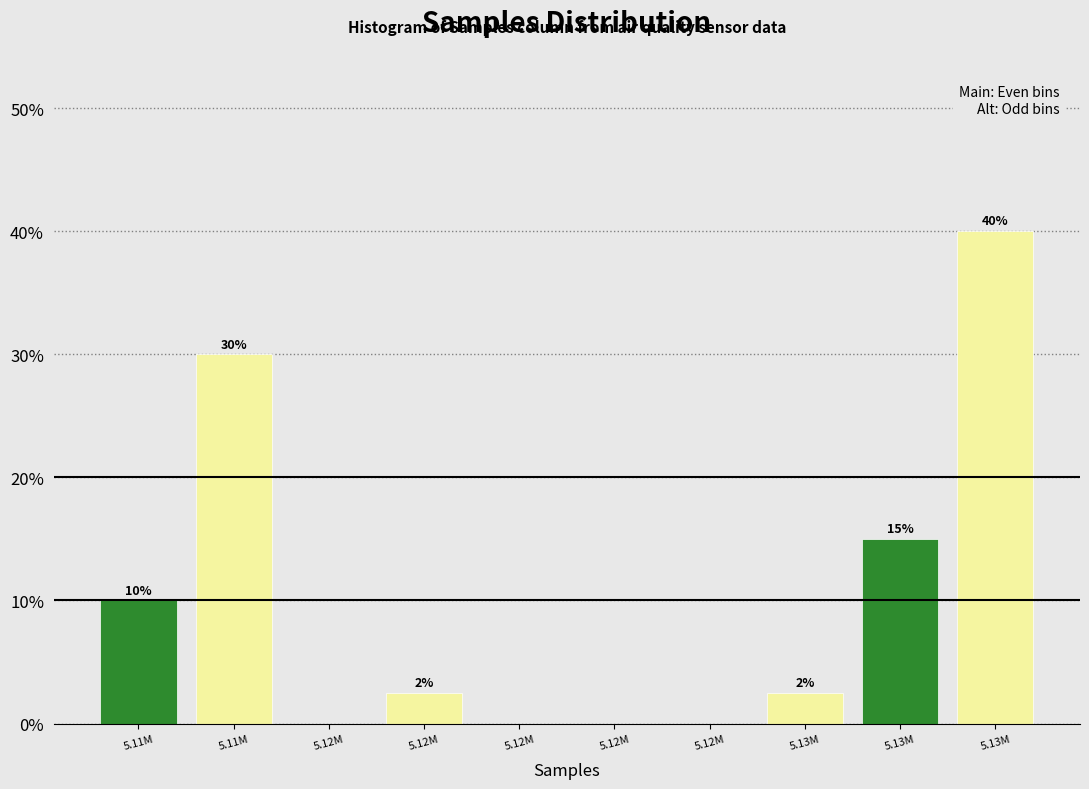

Are the bars horizontal?

No